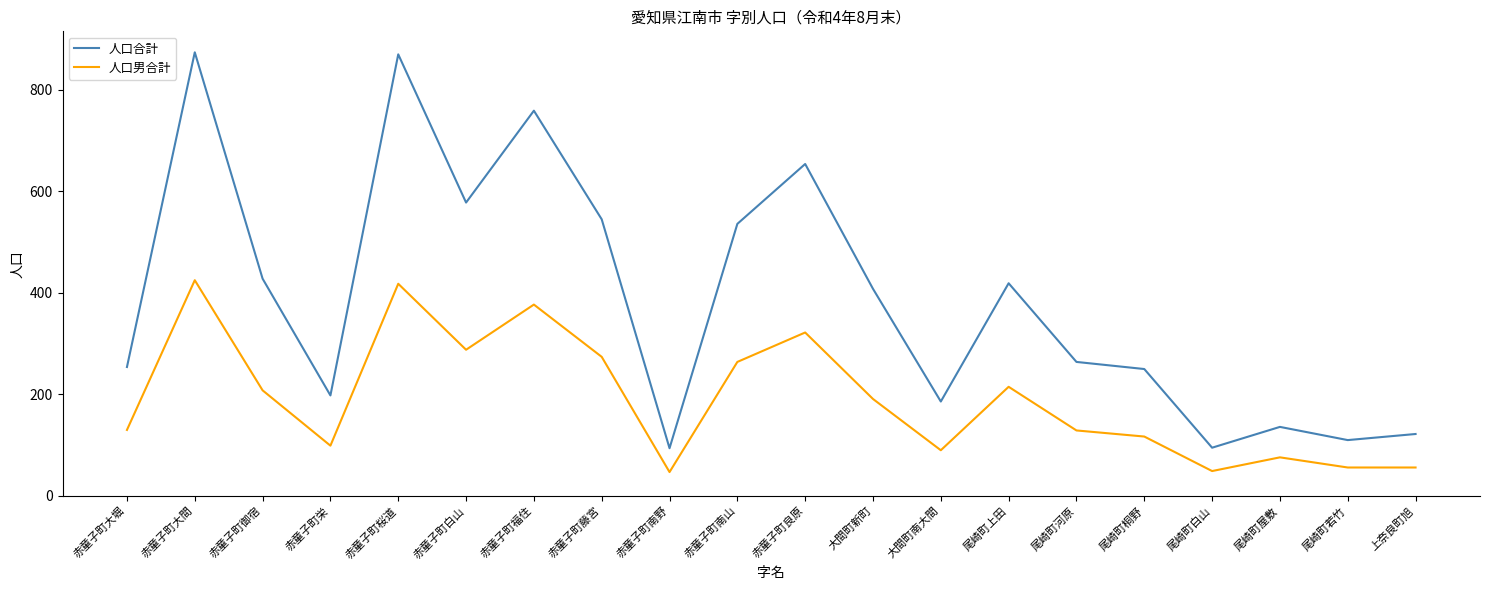

How many interior local valleys does the 人口合計 series have?

6